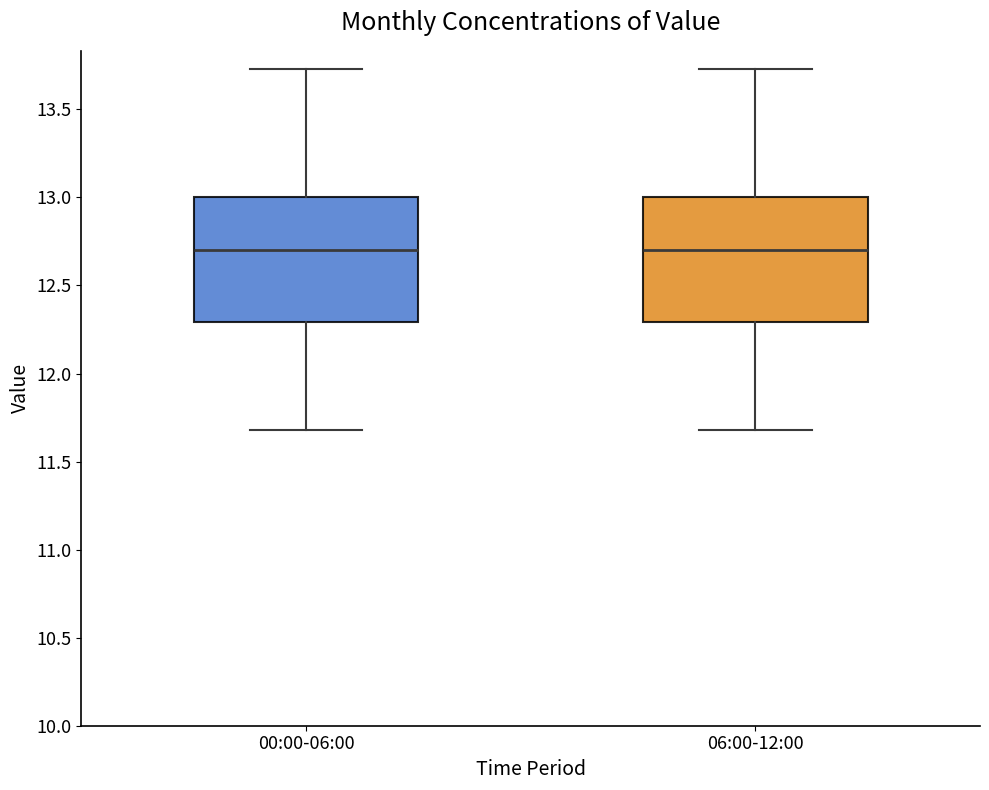

Reading left to right, transcribe this box plot: for each box, give where its median line is, the range the box spans, and where its two whiskers end, as read against the y-axis. The values are not printed on the chart, so give them approximately, as read against the axis.

00:00-06:00: median 12.70, box 12.30 to 13.00, whiskers 11.70 to 13.75
06:00-12:00: median 12.70, box 12.30 to 13.00, whiskers 11.70 to 13.75